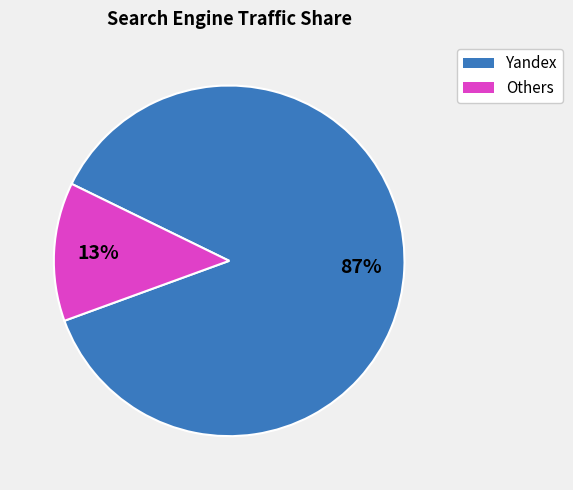

The Yandex slice represents 93% of the pie. True or false?

False